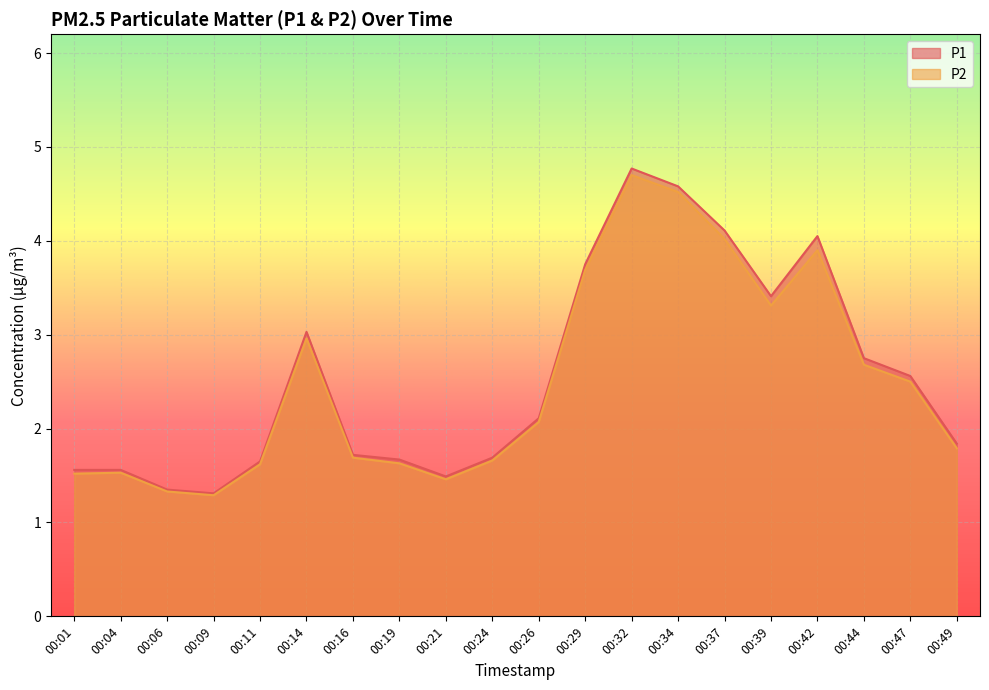

At 00:24, list the series in order from largest to smallest.

P1, P2